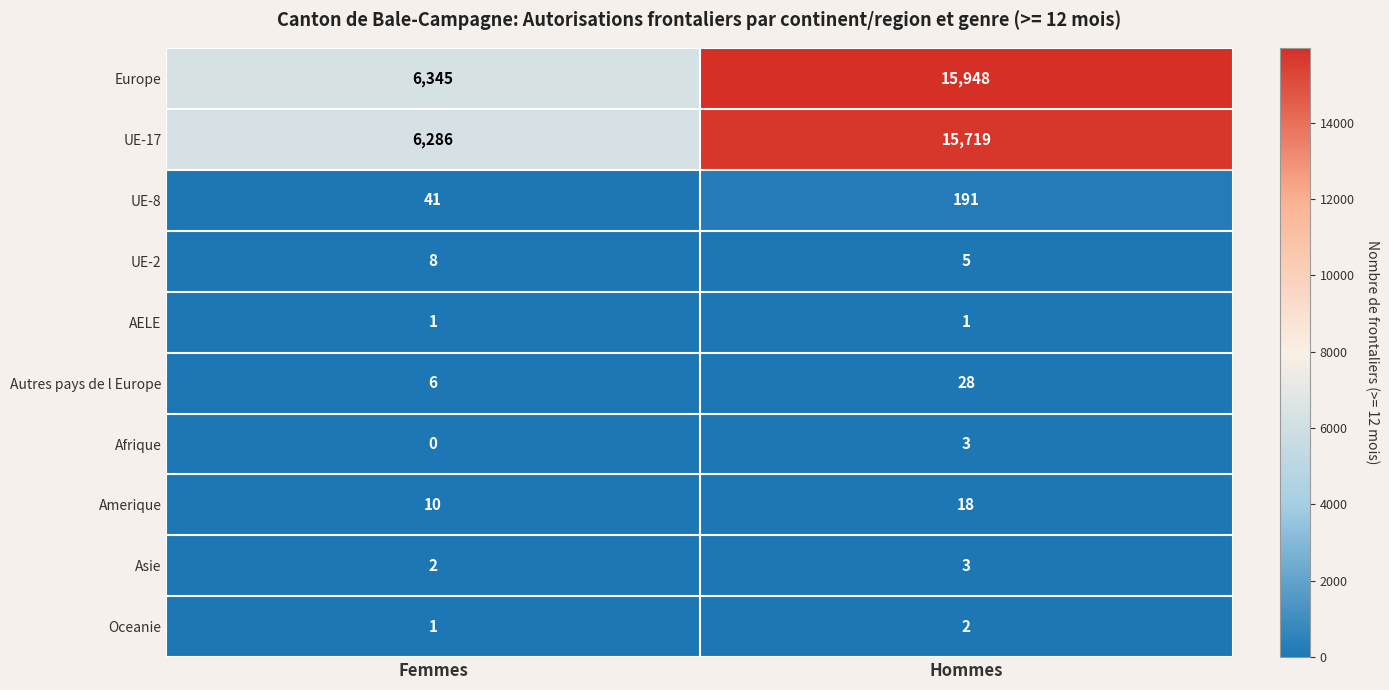

Which series has the widest spread of values?

Europe